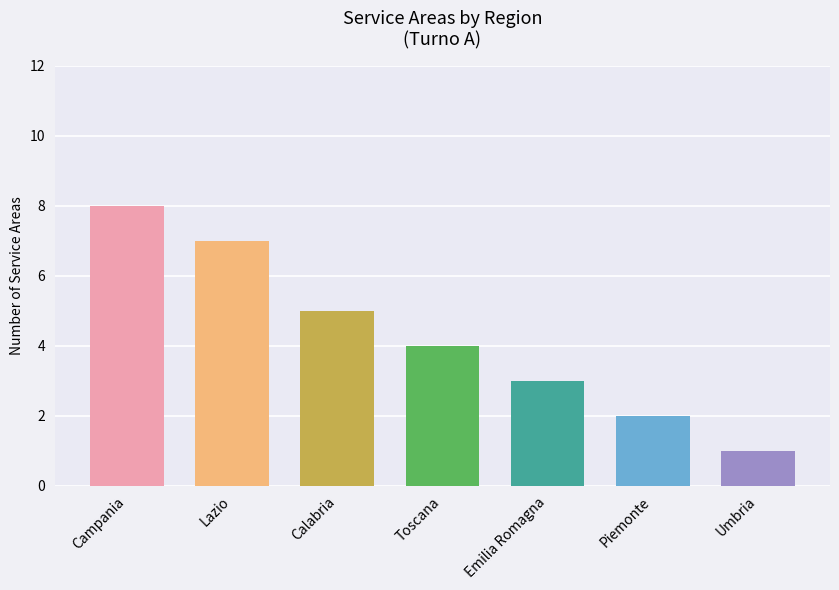

What is the difference between the maximum and minimum values?

7